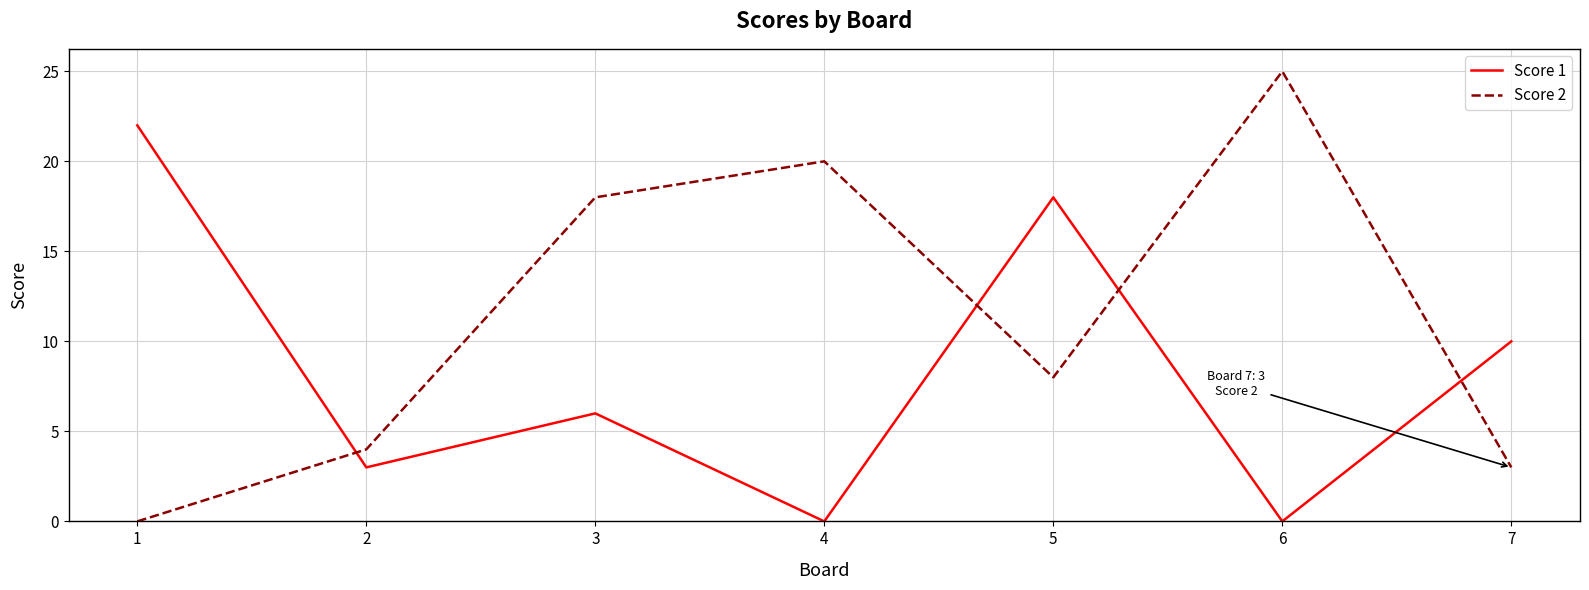

Reading left to right, transcribe all the data shown in this chart.

Score 1: 1=22	2=3	3=6	4=0	5=18	6=0	7=10
Score 2: 1=0	2=4	3=18	4=20	5=8	6=25	7=3